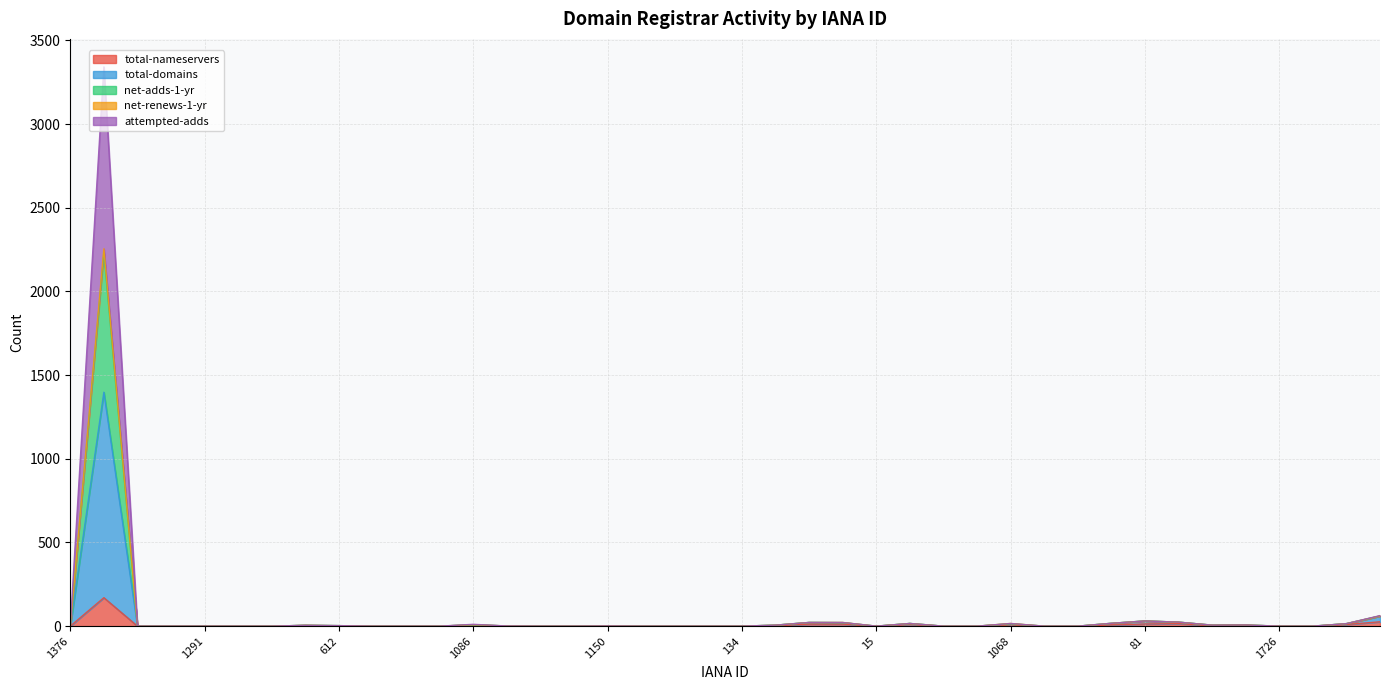

At how many categories does at least one series exceed 859?

1